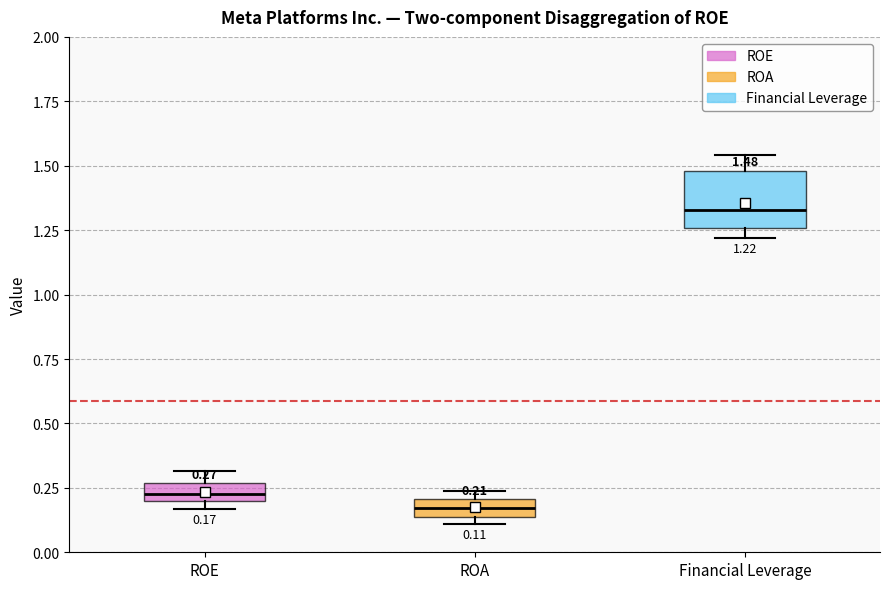

Which box's median line is the lowest?

ROA